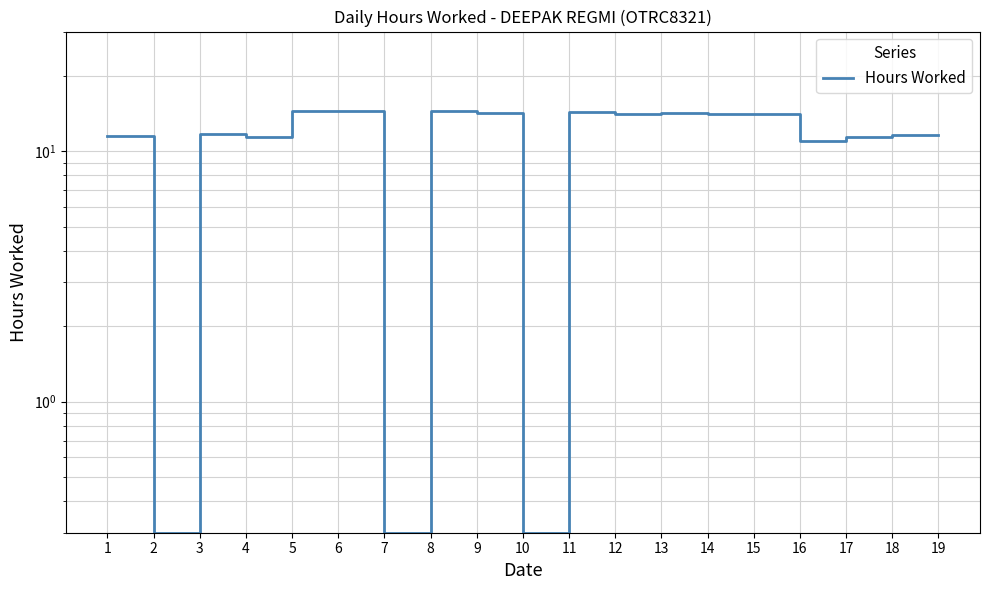

Is this an area chart (filled region under the line)?

No